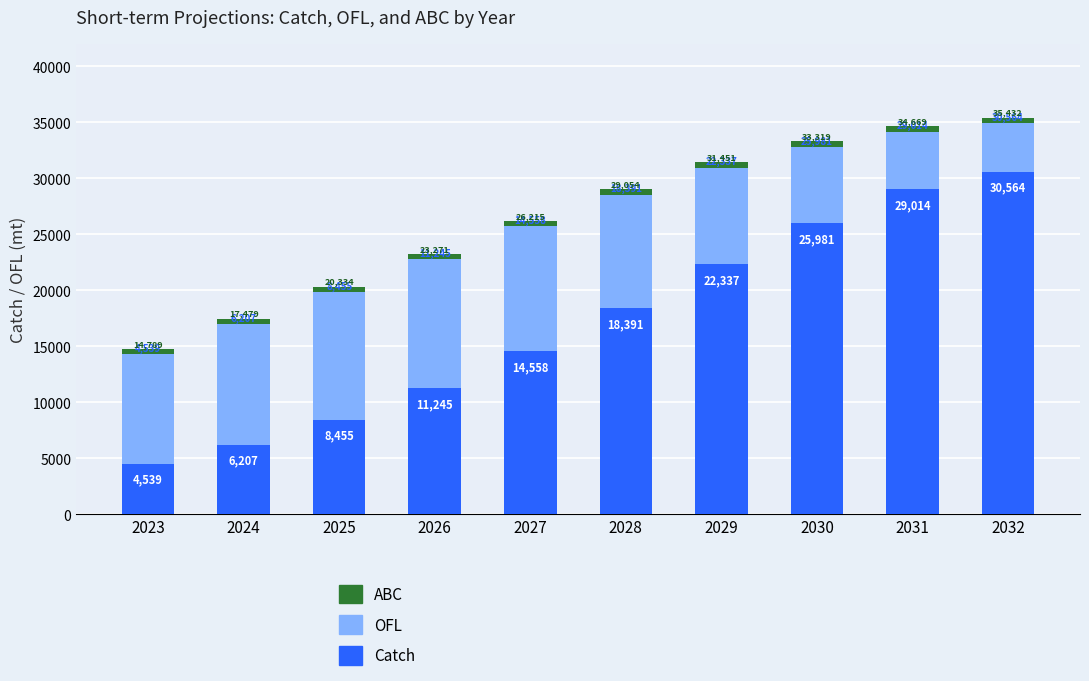

Which category has the lowest value in the Catch series?

2023